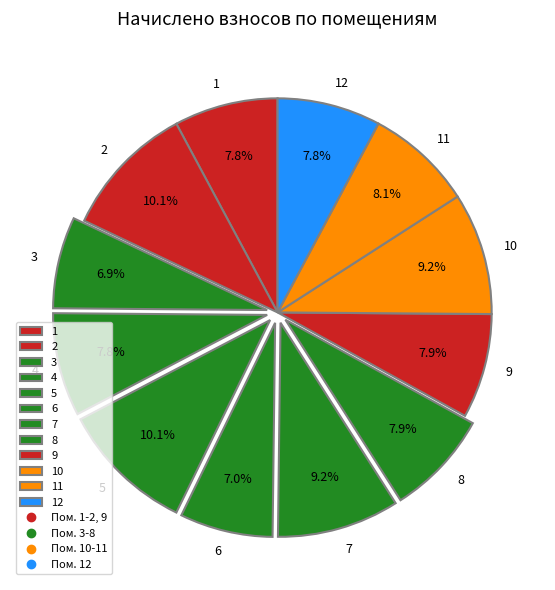

How many slices are in this pie chart?

12